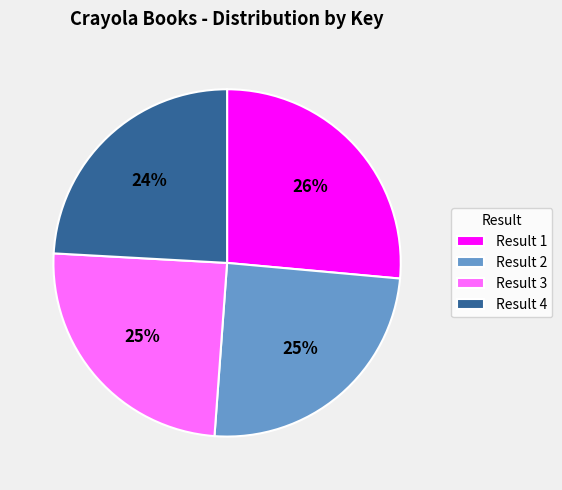

Is it true that Result 4 is 37% of the pie?

False